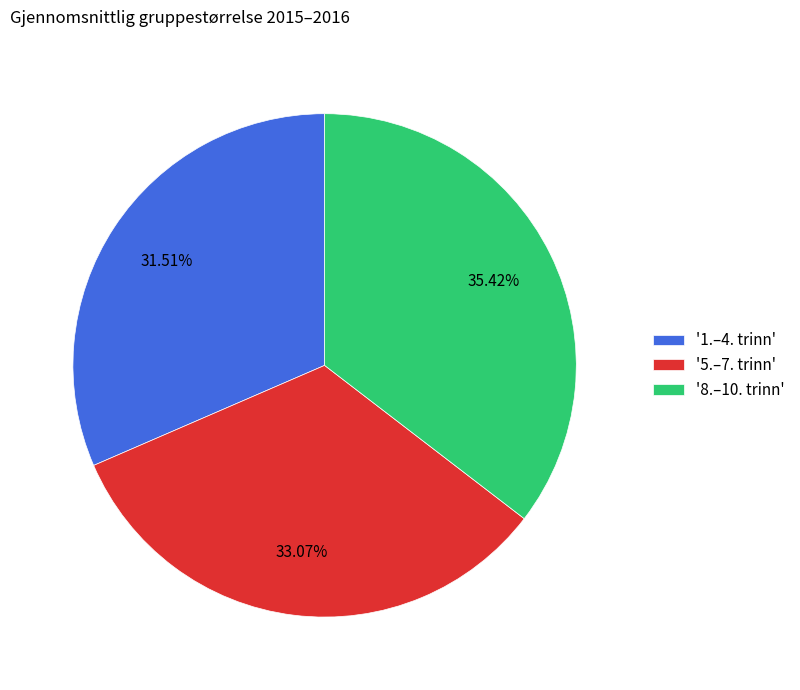

Which slice is the largest?

'8.–10. trinn'